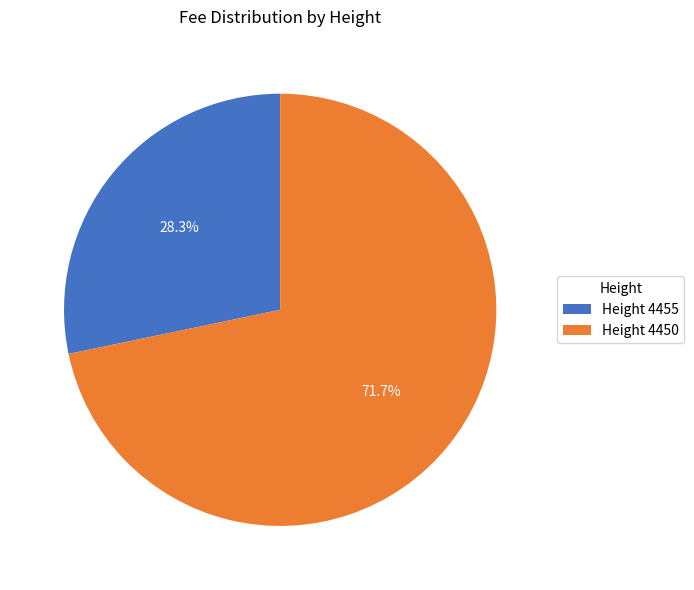

What is the majority slice?

Height 4450